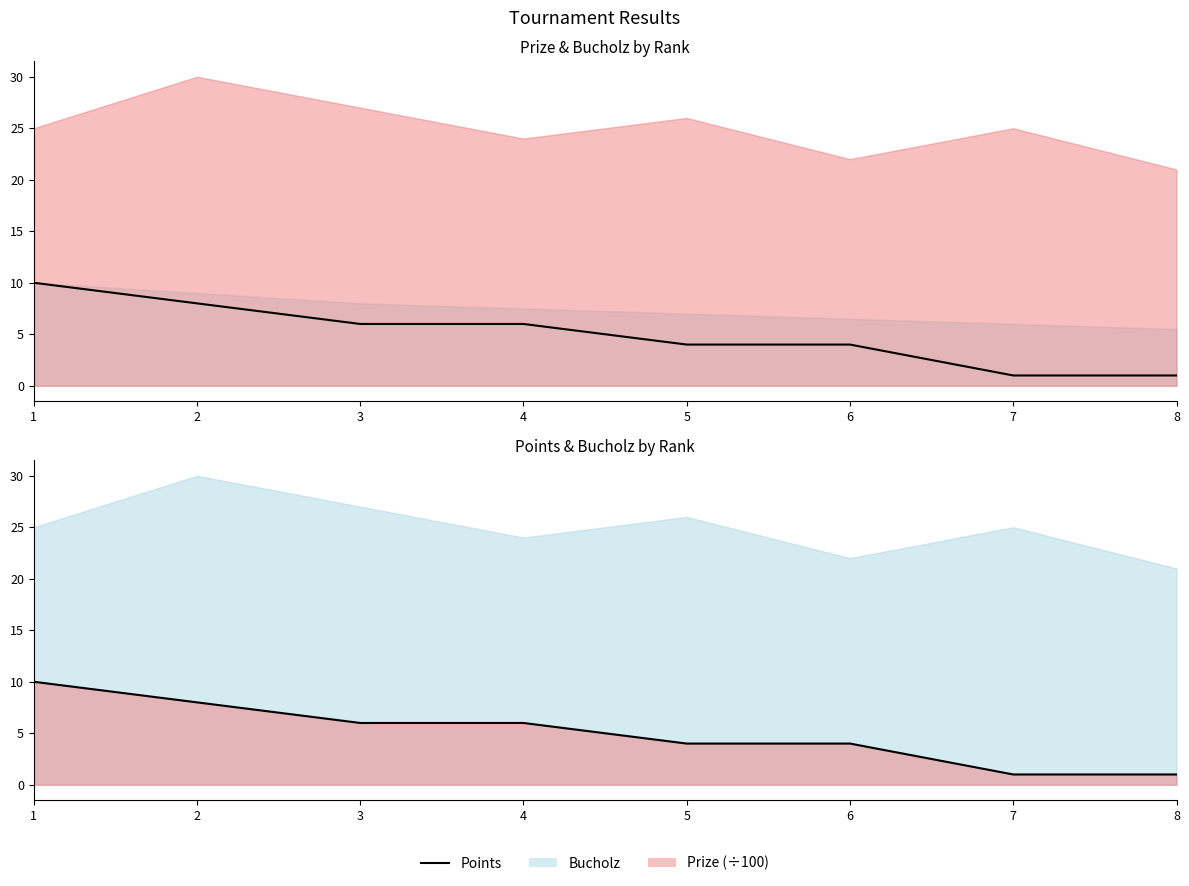

At which label is Points closest to 5?

3